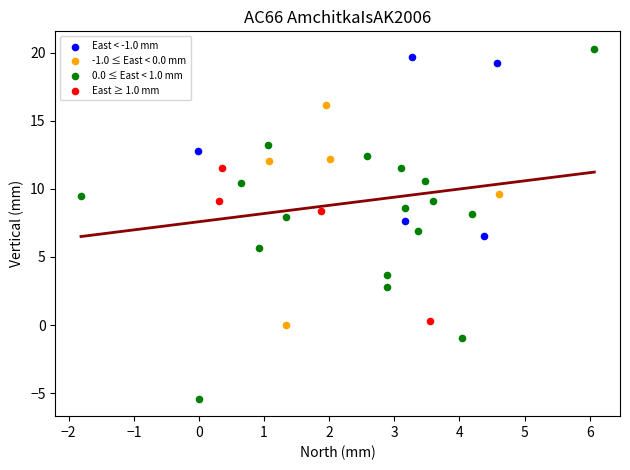

Which series reaches the minimum Y coordinate?

0.0 ≤ East < 1.0 mm